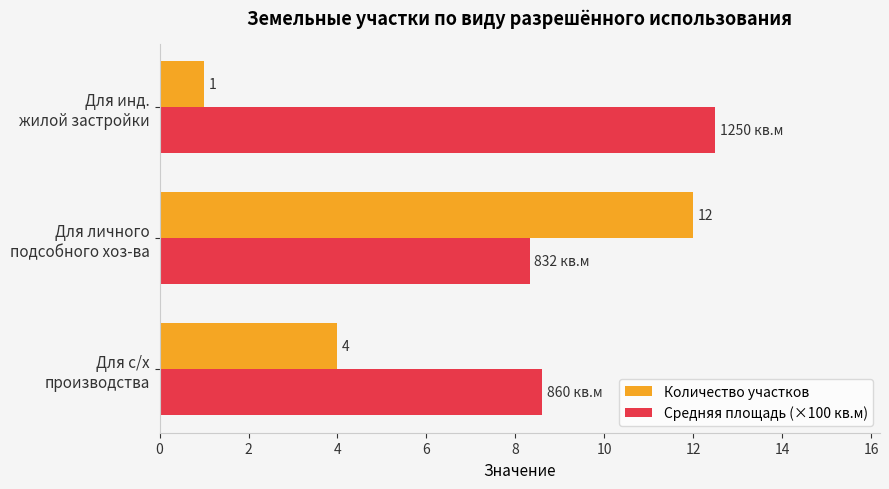

At how many categories does at least one series exceed 3?

3